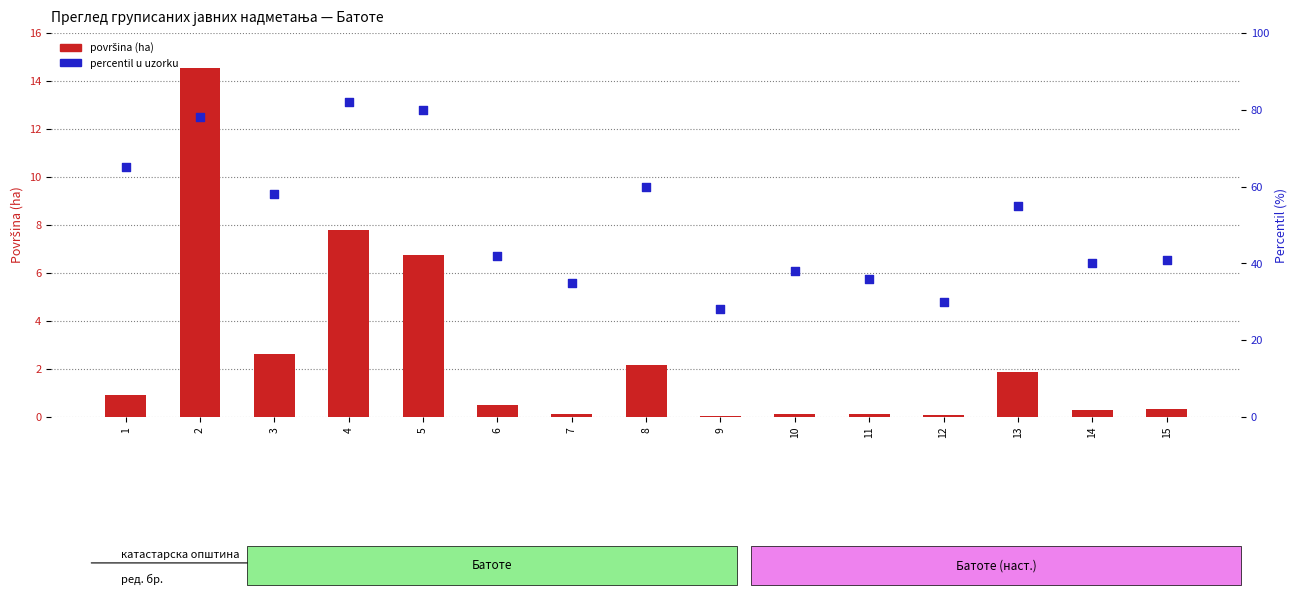

What are all the series names shown in the legend?

površina (ha), percentil u uzorku